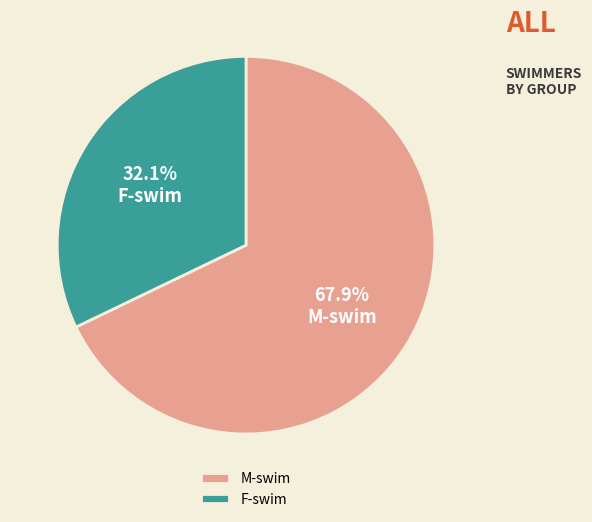

Is there a majority slice in this chart?

Yes